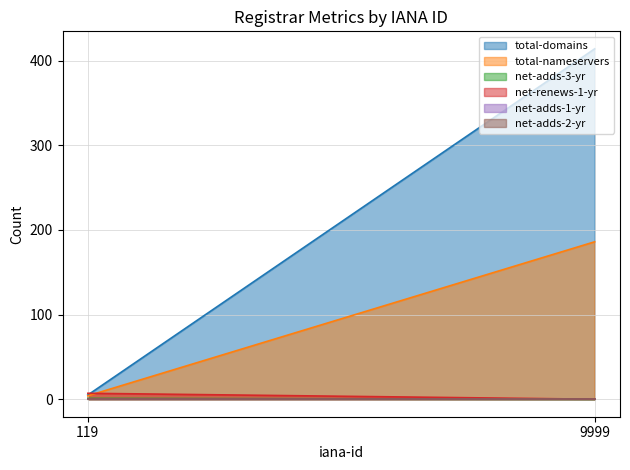

What is the total value across all series at 9999?

600